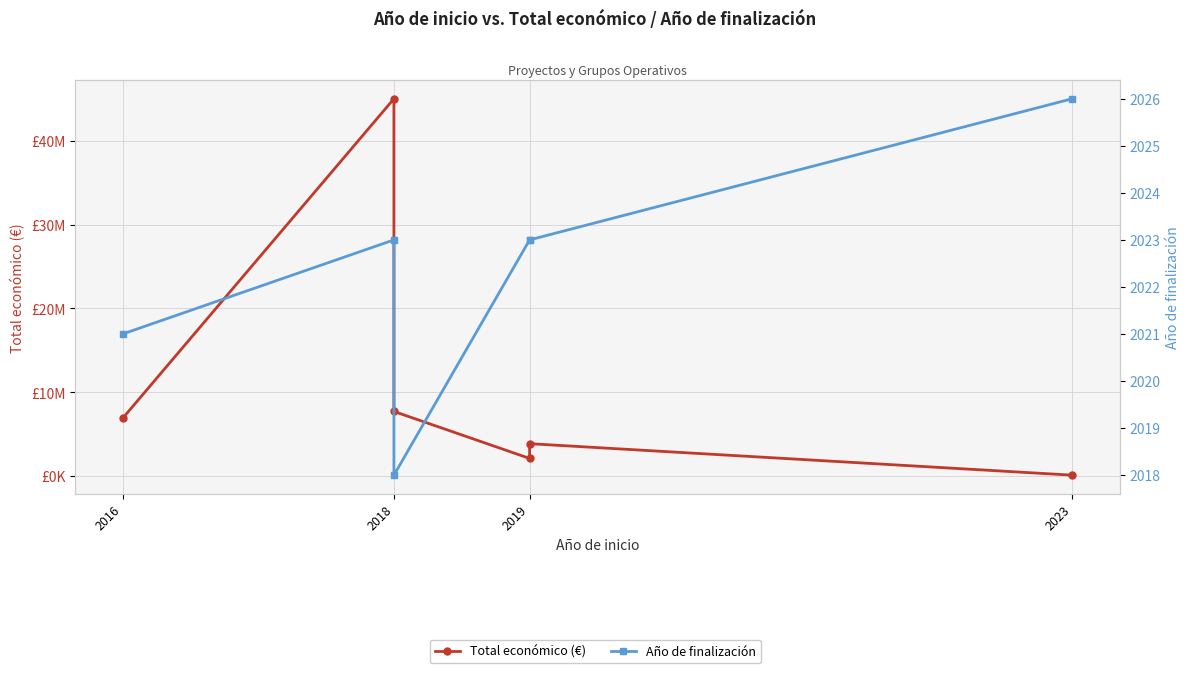

In Año de finalización, how many points are higher than both neighbors (excluding endpoints)?

1